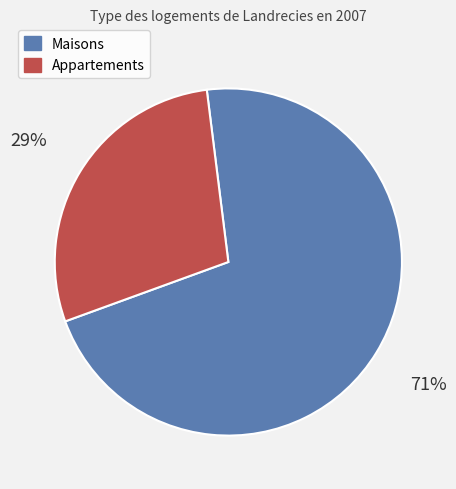

To the nearest percent, what is the average slice percentage?

50%